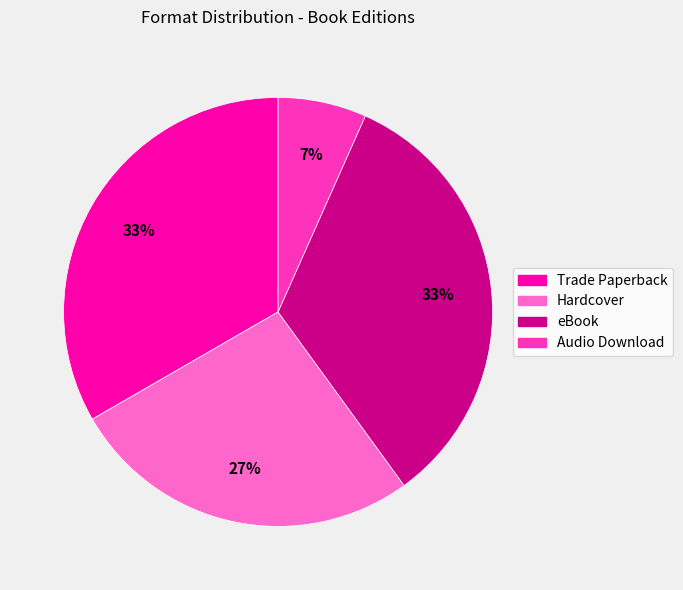

Do eBook and Audio Download together represent more than half of the pie?

No